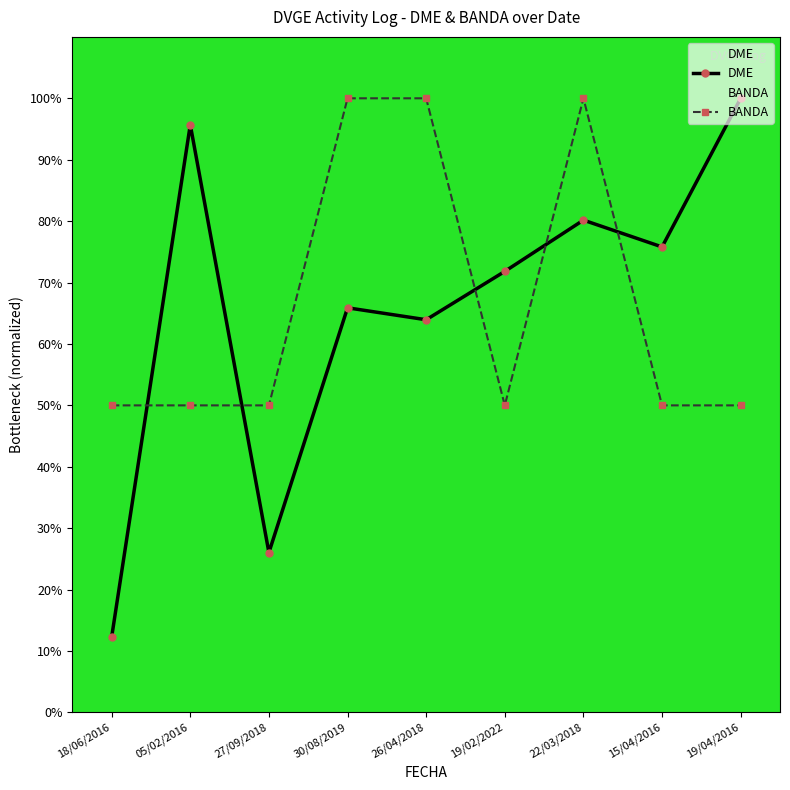

What is the sum of all BANDA values?

600.0